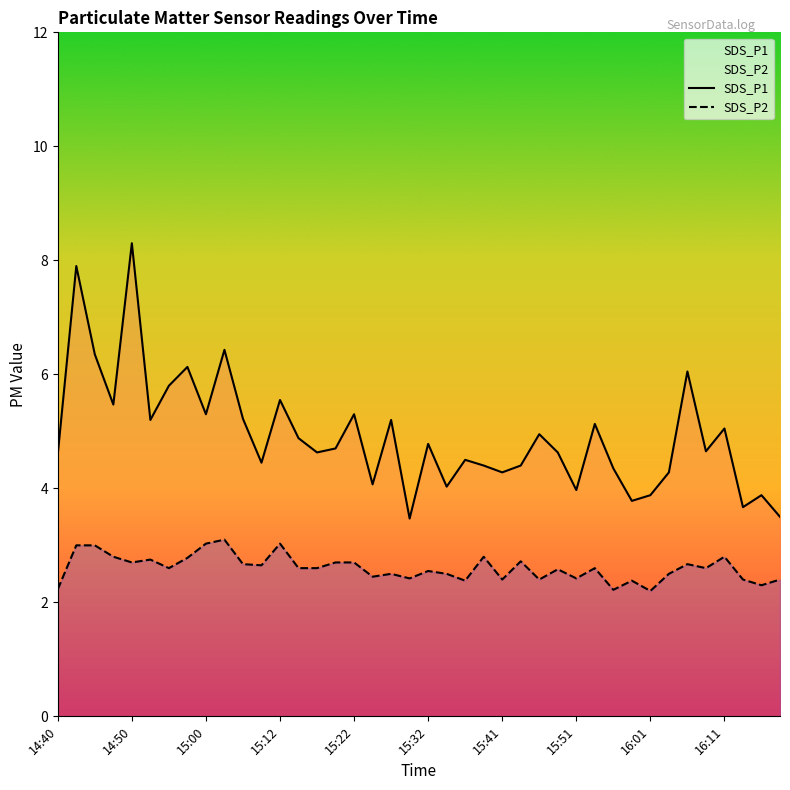

Is the value of SDS_P1 at 16:11 greater than the value of SDS_P2 at 15:12?

Yes